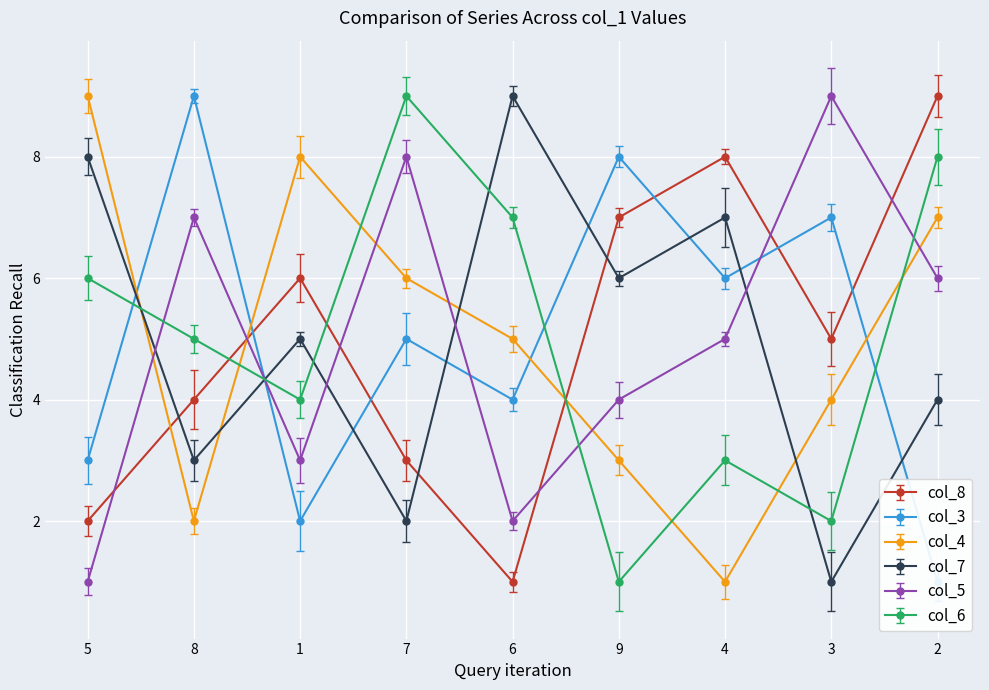

Reading left to right, transcribe all the data shown in this chart.

col_8: 5=2	8=4	1=6	7=3	6=1	9=7	4=8	3=5	2=9
col_3: 5=3	8=9	1=2	7=5	6=4	9=8	4=6	3=7	2=1
col_4: 5=9	8=2	1=8	7=6	6=5	9=3	4=1	3=4	2=7
col_7: 5=8	8=3	1=5	7=2	6=9	9=6	4=7	3=1	2=4
col_5: 5=1	8=7	1=3	7=8	6=2	9=4	4=5	3=9	2=6
col_6: 5=6	8=5	1=4	7=9	6=7	9=1	4=3	3=2	2=8